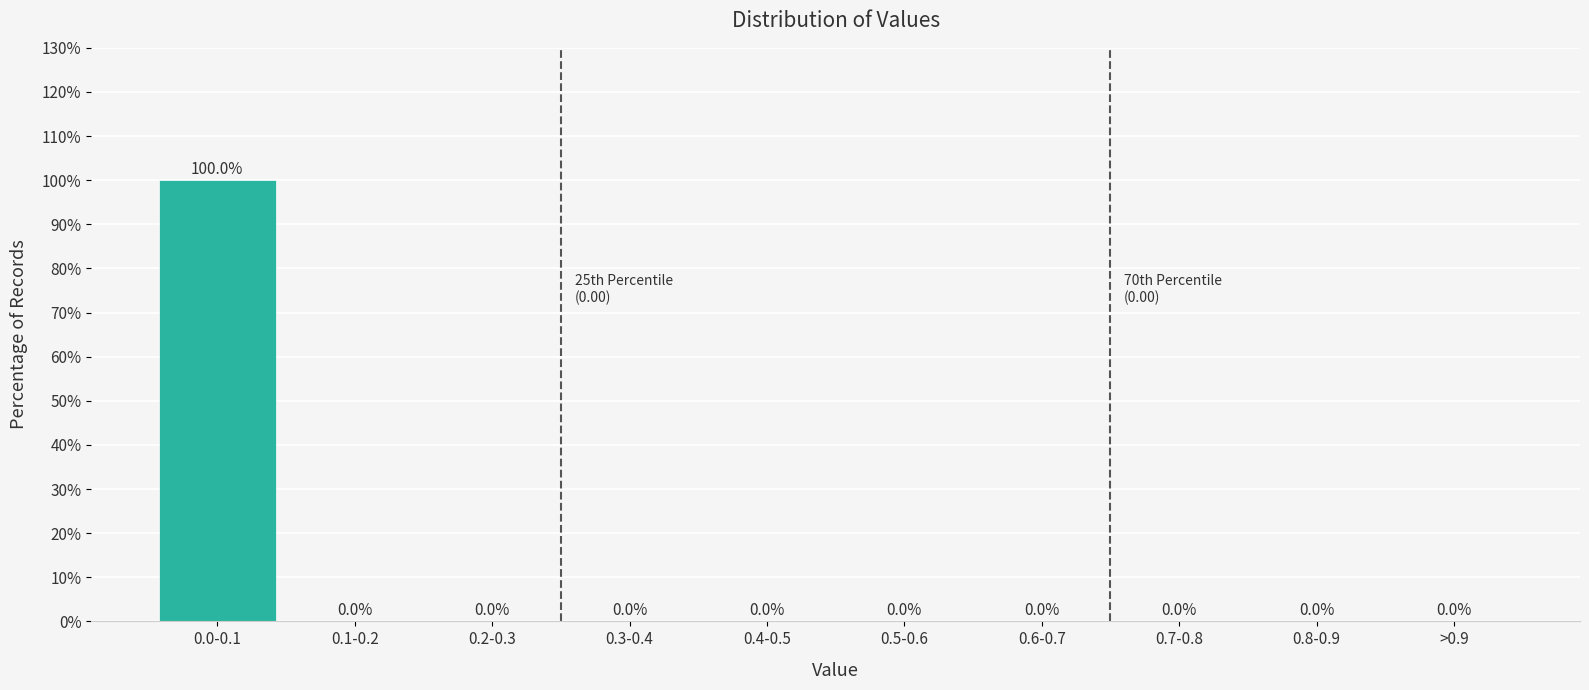

Reading left to right, list all the values displayed in this chart.

0.0-0.1=100	0.1-0.2=0	0.2-0.3=0	0.3-0.4=0	0.4-0.5=0	0.5-0.6=0	0.6-0.7=0	0.7-0.8=0	0.8-0.9=0	>0.9=0